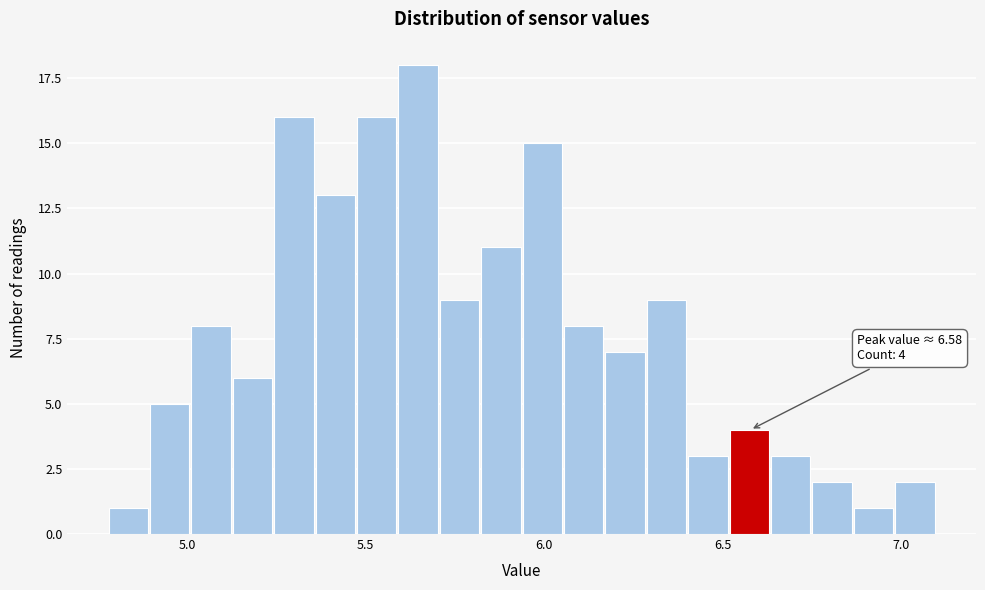

Around what value on the x-axis is the tallest bar? Give the approximate position of its centre, as read against the axis.

5.65